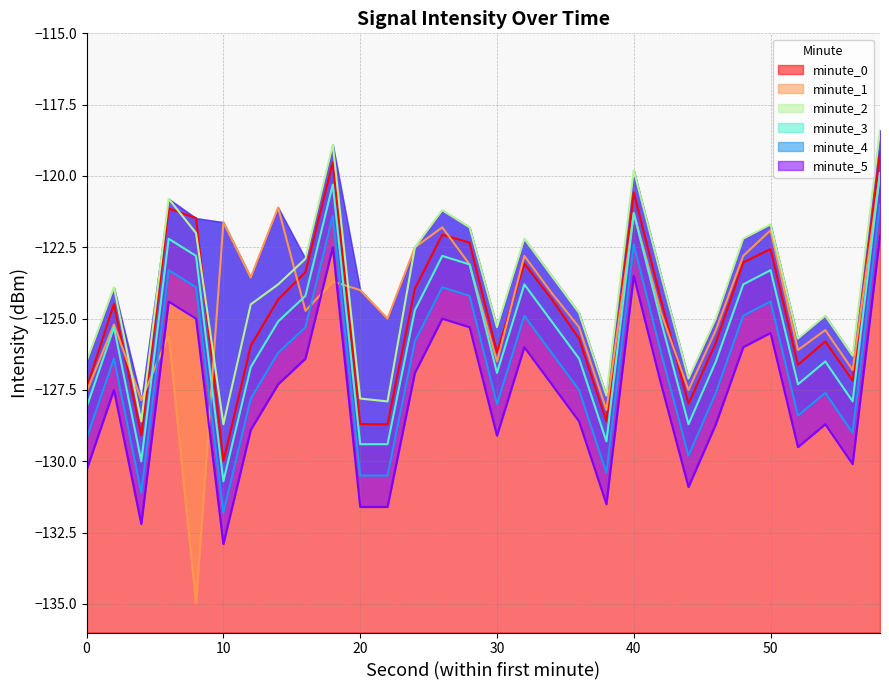

Is it true that minute_5 equals -128.6 at 36?

True